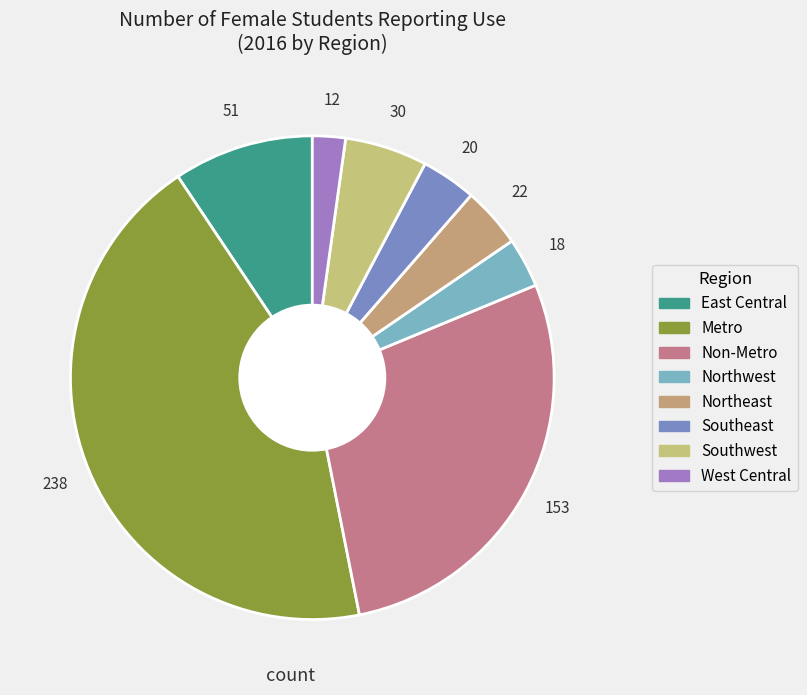

What percentage is the Non-Metro slice, to the nearest percent?

28%